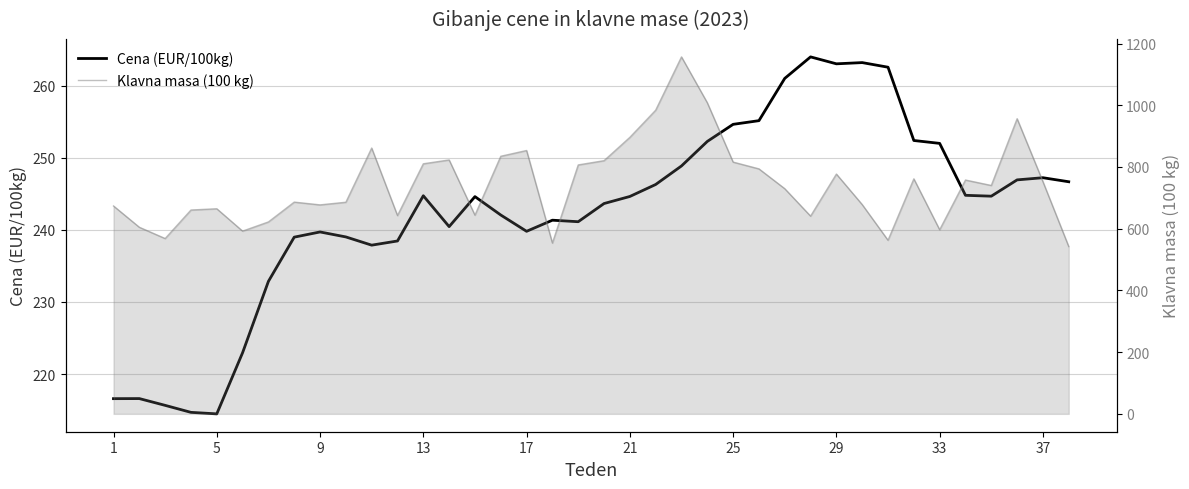

Rank the series by their maximum value, from lowest to highest.

Cena (EUR/100kg), Klavna masa (100 kg)